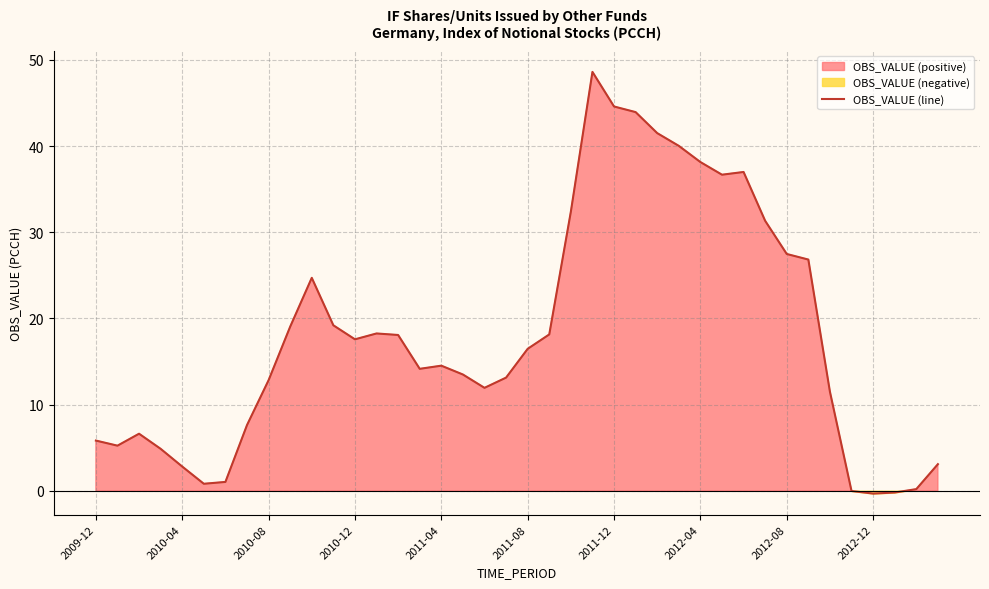

Reading left to right, what are all the values shown in this chart?

5.8	5.2	6.6	4.9	2.8	0.8	1.0	7.6	12.8	19.0	24.7	19.2	17.6	18.3	18.1	14.1	14.5	13.5	11.9	13.1	16.5	18.1	32.4	48.6	44.6	43.9	41.5	40.0	38.1	36.7	37.0	31.3	27.5	26.8	11.5	-0.0	-0.3	-0.2	0.2	3.1